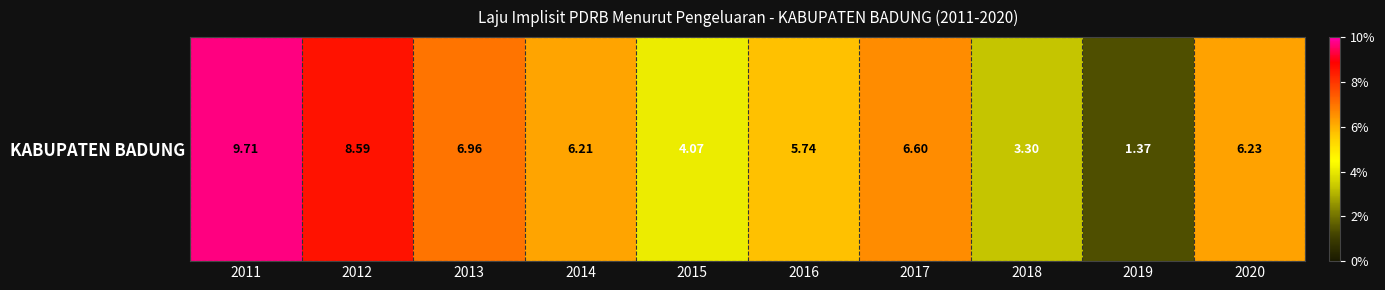

Reading left to right, transcribe all the data shown in this chart.

9.7	8.6	7.0	6.2	4.1	5.7	6.6	3.3	1.4	6.2